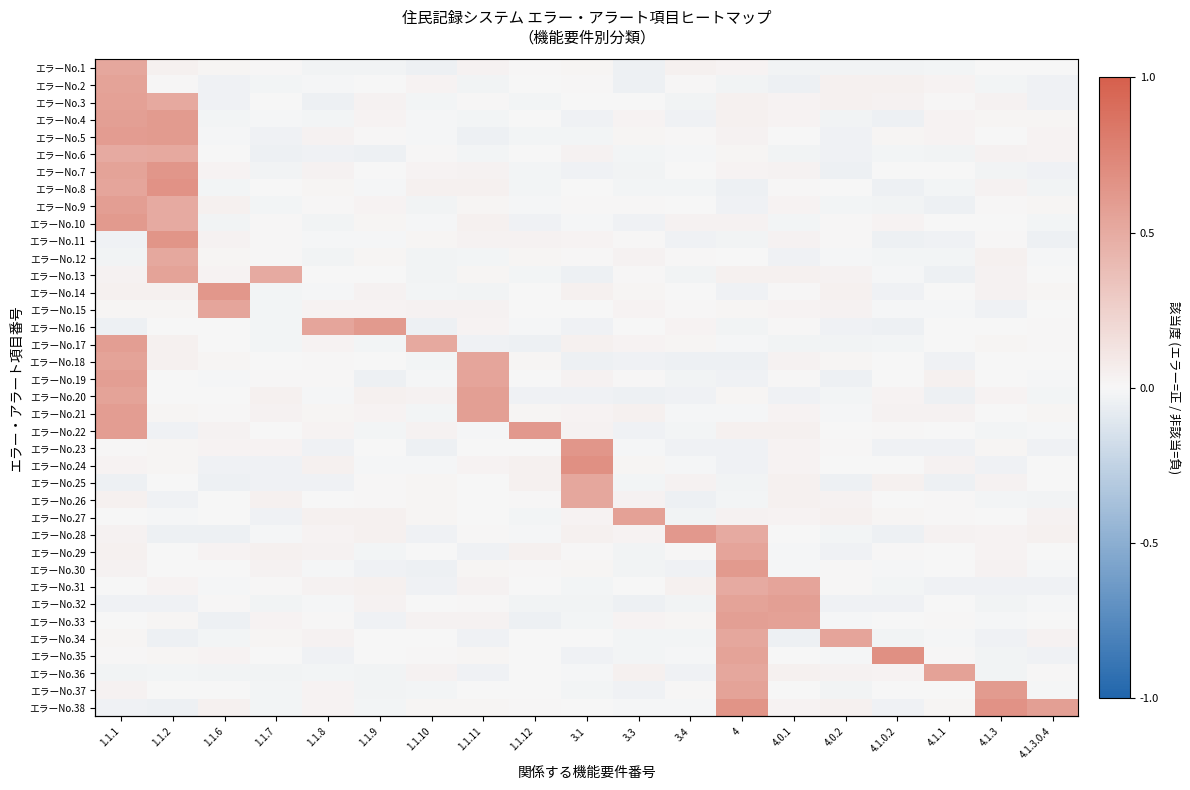

What is the difference between the second highest and second lowest values in the エラーNo.11 series?

0.1